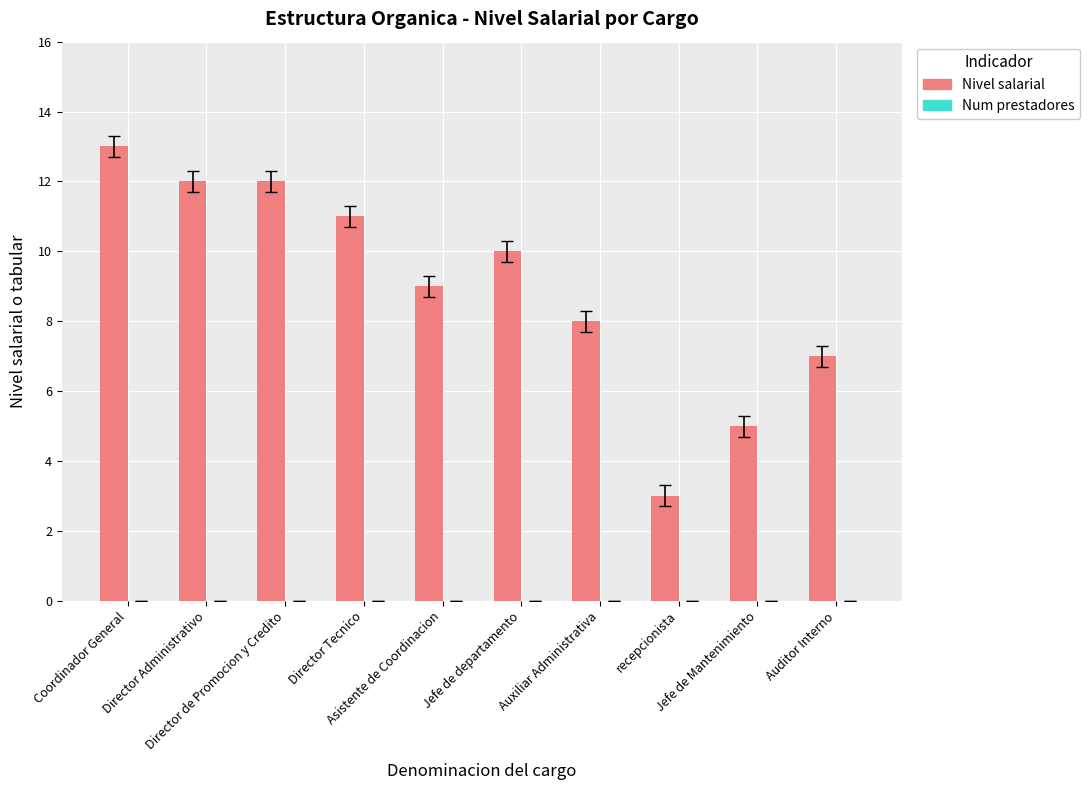

What is the sum of all values?

90